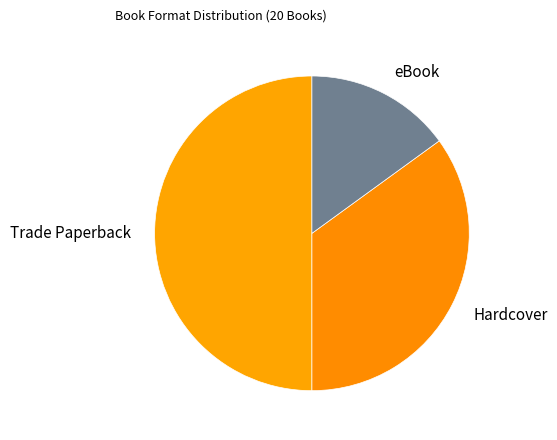

Do eBook and Trade Paperback together represent more than half of the pie?

Yes